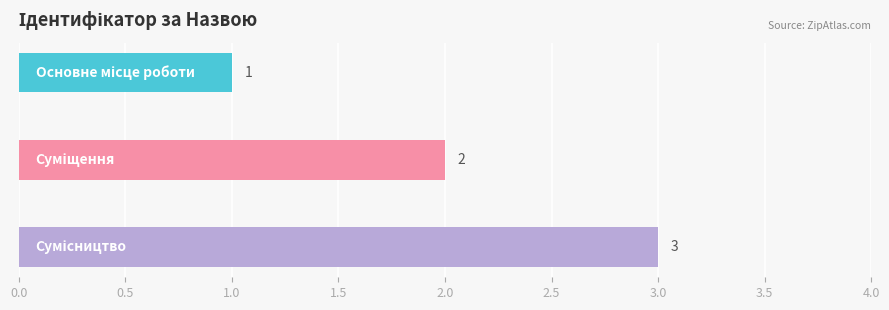

What is the maximum value shown in the chart?

3